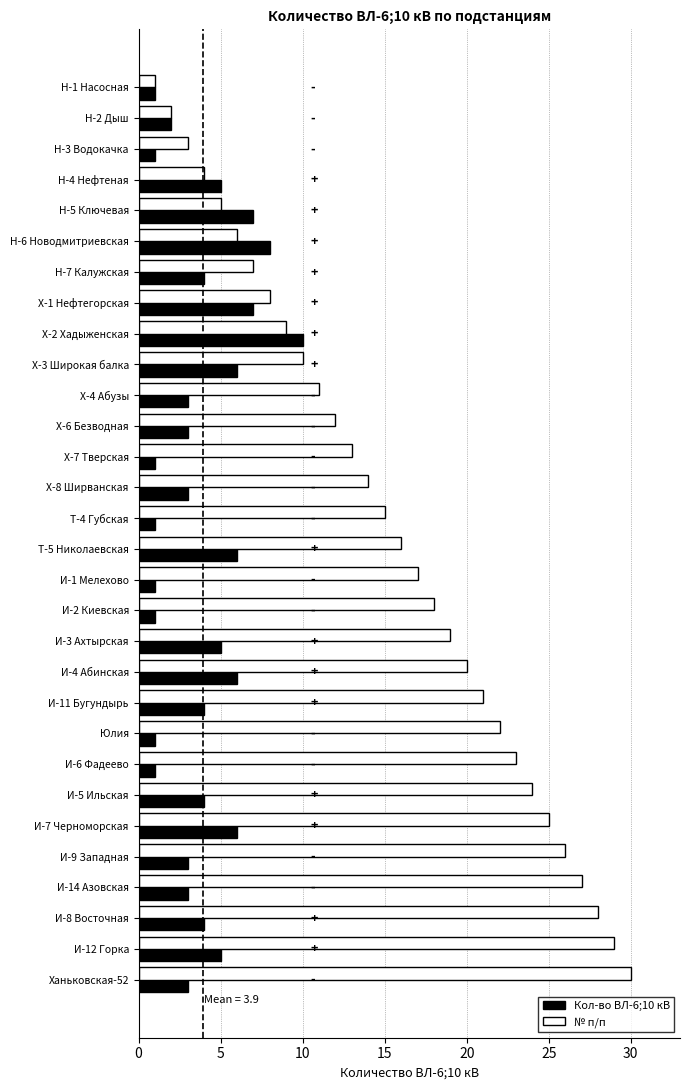

What is the difference between the № п/п values at Ханьковская-52 and И-1 Мелехово?

13